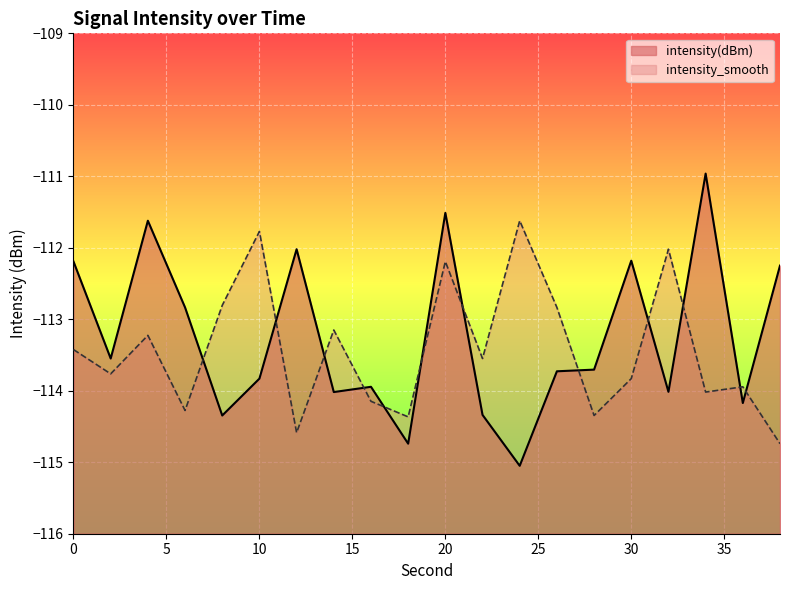

At which category does intensity_smooth reach its first local valley?

2